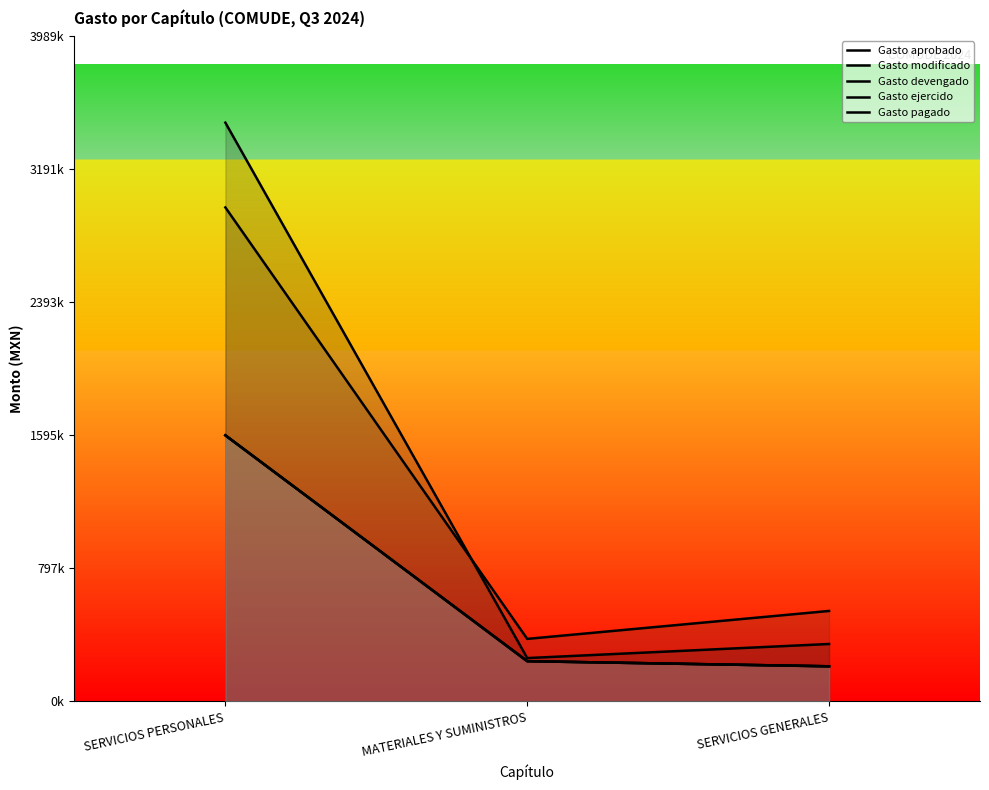

At SERVICIOS GENERALES, list the series in order from largest to smallest.

Gasto modificado, Gasto aprobado, Gasto devengado, Gasto ejercido, Gasto pagado